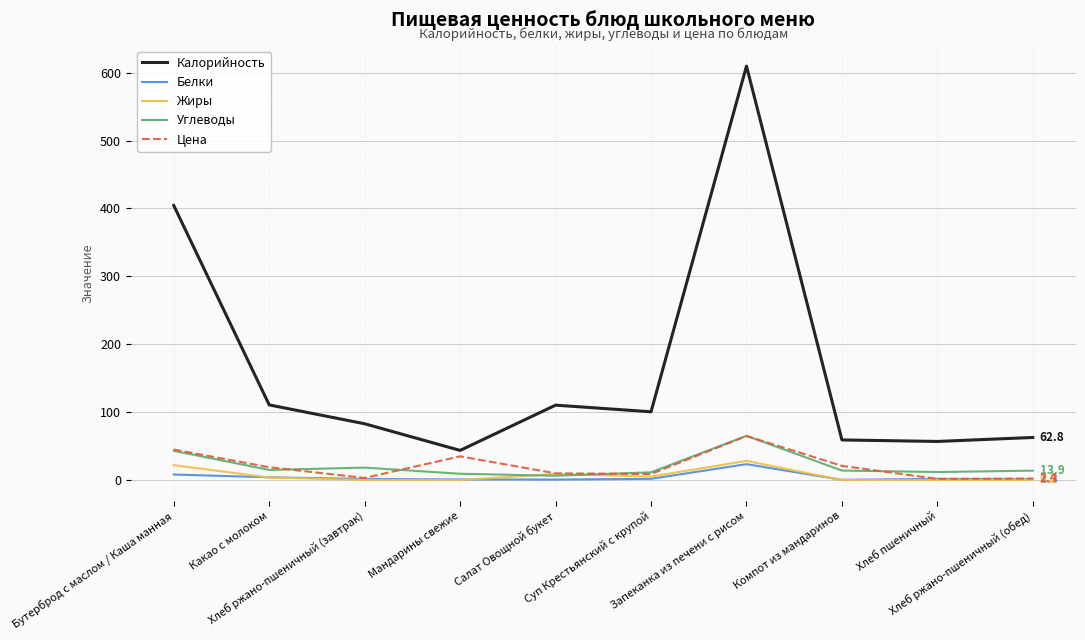

What is the maximum value shown in the chart?

609.7